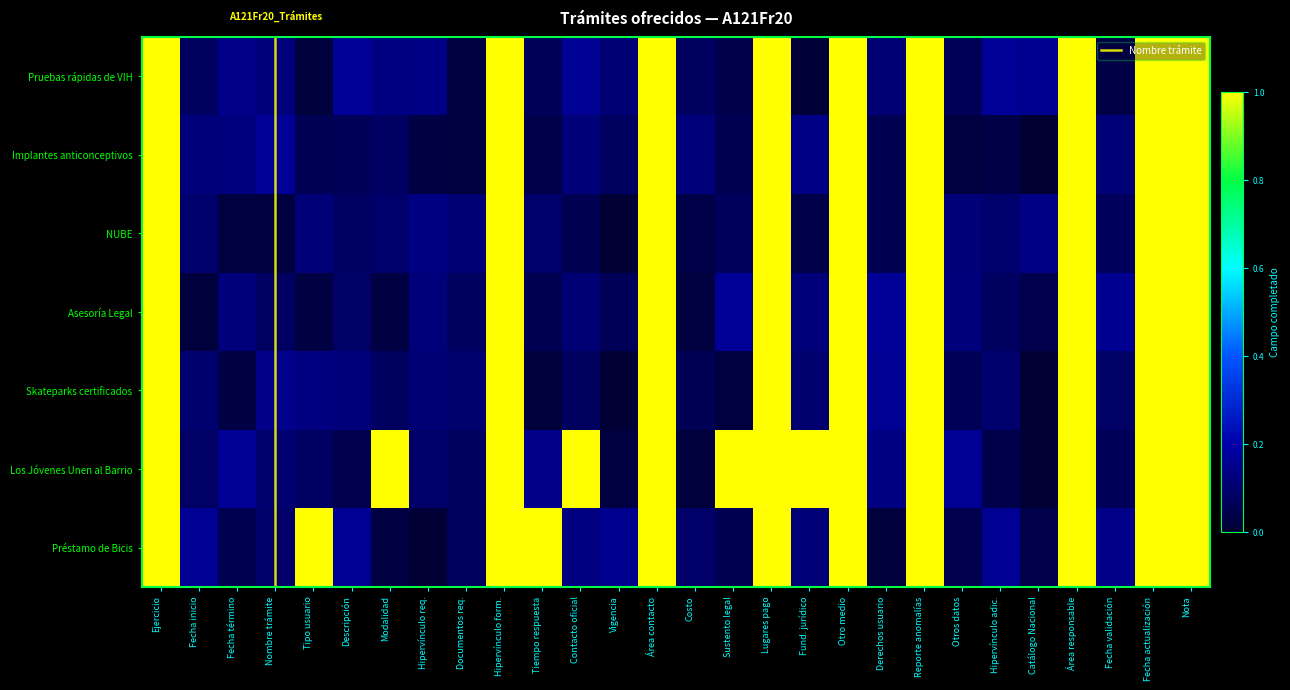

Reading left to right, transcribe all the data shown in this chart.

Pruebas rápidas de VIH: Ejercicio=1.0	Fecha inicio=0.1	Fecha término=0.0	Nombre trámite=0.0	Tipo usuario=0.1	Descripción=0.1	Modalidad=0.1	Hipervínculo req.=0.1	Documentos req.=0.1	Hipervínculo form.=1.0	Tiempo respuesta=0.1	Contacto oficial=0.1	Vigencia=0.0	Área contacto=1.0	Costo=0.0	Sustento legal=0.1	Lugares pago=1.0	Fund. jurídico=0.0	Otro medio=1.0	Derechos usuario=0.0	Reporte anomalías=1.0	Otros datos=0.1	Hipervínculo adic.=0.1	Catálogo Nacional=0.1	Área responsable=1.0	Fecha validación=0.1	Fecha actualización=1.0	Nota=1.0
Implantes anticonceptivos: Ejercicio=1.0	Fecha inicio=0.1	Fecha término=0.1	Nombre trámite=0.2	Tipo usuario=0.1	Descripción=0.1	Modalidad=0.1	Hipervínculo req.=0.0	Documentos req.=0.0	Hipervínculo form.=1.0	Tiempo respuesta=0.0	Contacto oficial=0.1	Vigencia=0.1	Área contacto=1.0	Costo=0.1	Sustento legal=0.1	Lugares pago=1.0	Fund. jurídico=0.1	Otro medio=1.0	Derechos usuario=0.1	Reporte anomalías=1.0	Otros datos=0.0	Hipervínculo adic.=0.0	Catálogo Nacional=0.0	Área responsable=1.0	Fecha validación=0.1	Fecha actualización=1.0	Nota=1.0
NUBE: Ejercicio=1.0	Fecha inicio=0.1	Fecha término=0.0	Nombre trámite=0.1	Tipo usuario=0.1	Descripción=0.1	Modalidad=0.1	Hipervínculo req.=0.1	Documentos req.=0.1	Hipervínculo form.=1.0	Tiempo respuesta=0.0	Contacto oficial=0.1	Vigencia=0.0	Área contacto=1.0	Costo=0.1	Sustento legal=0.0	Lugares pago=1.0	Fund. jurídico=0.1	Otro medio=1.0	Derechos usuario=0.2	Reporte anomalías=1.0	Otros datos=0.1	Hipervínculo adic.=0.1	Catálogo Nacional=0.0	Área responsable=1.0	Fecha validación=0.1	Fecha actualización=1.0	Nota=1.0
Asesoría Legal: Ejercicio=1.0	Fecha inicio=0.0	Fecha término=0.1	Nombre trámite=0.1	Tipo usuario=0.0	Descripción=0.1	Modalidad=0.0	Hipervínculo req.=0.1	Documentos req.=0.1	Hipervínculo form.=1.0	Tiempo respuesta=0.1	Contacto oficial=0.1	Vigencia=0.1	Área contacto=1.0	Costo=0.0	Sustento legal=0.2	Lugares pago=1.0	Fund. jurídico=0.1	Otro medio=1.0	Derechos usuario=0.2	Reporte anomalías=1.0	Otros datos=0.1	Hipervínculo adic.=0.1	Catálogo Nacional=0.0	Área responsable=1.0	Fecha validación=0.2	Fecha actualización=1.0	Nota=1.0
Skateparks certificados: Ejercicio=1.0	Fecha inicio=0.1	Fecha término=0.2	Nombre trámite=0.1	Tipo usuario=0.0	Descripción=0.2	Modalidad=0.1	Hipervínculo req.=0.1	Documentos req.=0.0	Hipervínculo form.=1.0	Tiempo respuesta=0.1	Contacto oficial=0.2	Vigencia=0.1	Área contacto=1.0	Costo=0.1	Sustento legal=0.0	Lugares pago=1.0	Fund. jurídico=0.0	Otro medio=1.0	Derechos usuario=0.1	Reporte anomalías=1.0	Otros datos=0.1	Hipervínculo adic.=0.2	Catálogo Nacional=0.2	Área responsable=1.0	Fecha validación=0.0	Fecha actualización=1.0	Nota=1.0
Los Jóvenes Unen al Barrio: Ejercicio=1.0	Fecha inicio=0.1	Fecha término=0.2	Nombre trámite=0.1	Tipo usuario=0.1	Descripción=0.0	Modalidad=1.0	Hipervínculo req.=0.1	Documentos req.=0.1	Hipervínculo form.=1.0	Tiempo respuesta=0.1	Contacto oficial=1.0	Vigencia=0.0	Área contacto=1.0	Costo=0.0	Sustento legal=1.0	Lugares pago=1.0	Fund. jurídico=1.0	Otro medio=1.0	Derechos usuario=0.1	Reporte anomalías=1.0	Otros datos=0.2	Hipervínculo adic.=0.0	Catálogo Nacional=0.0	Área responsable=1.0	Fecha validación=0.1	Fecha actualización=1.0	Nota=1.0
Préstamo de Bicis: Ejercicio=1.0	Fecha inicio=0.2	Fecha término=0.1	Nombre trámite=0.1	Tipo usuario=1.0	Descripción=0.2	Modalidad=0.0	Hipervínculo req.=0.0	Documentos req.=0.1	Hipervínculo form.=1.0	Tiempo respuesta=1.0	Contacto oficial=0.1	Vigencia=0.2	Área contacto=1.0	Costo=0.1	Sustento legal=0.1	Lugares pago=1.0	Fund. jurídico=0.1	Otro medio=1.0	Derechos usuario=0.0	Reporte anomalías=1.0	Otros datos=0.0	Hipervínculo adic.=0.2	Catálogo Nacional=0.0	Área responsable=1.0	Fecha validación=0.1	Fecha actualización=1.0	Nota=1.0